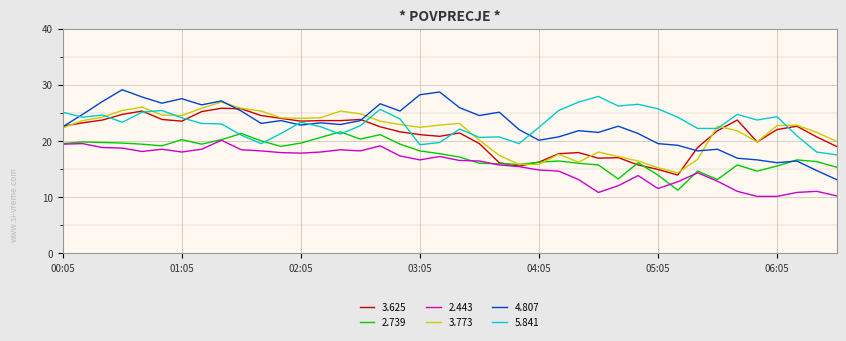

What is the greatest value displayed?

29.1